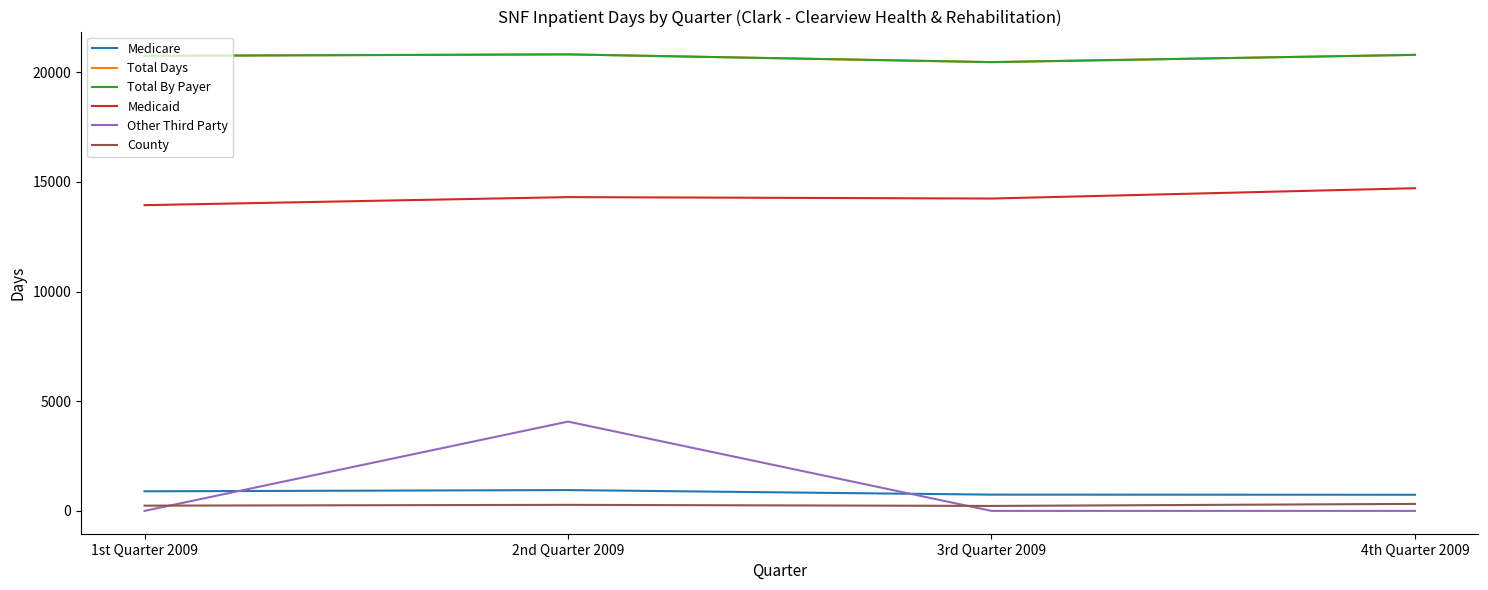

Does the chart have visible grid lines?

No